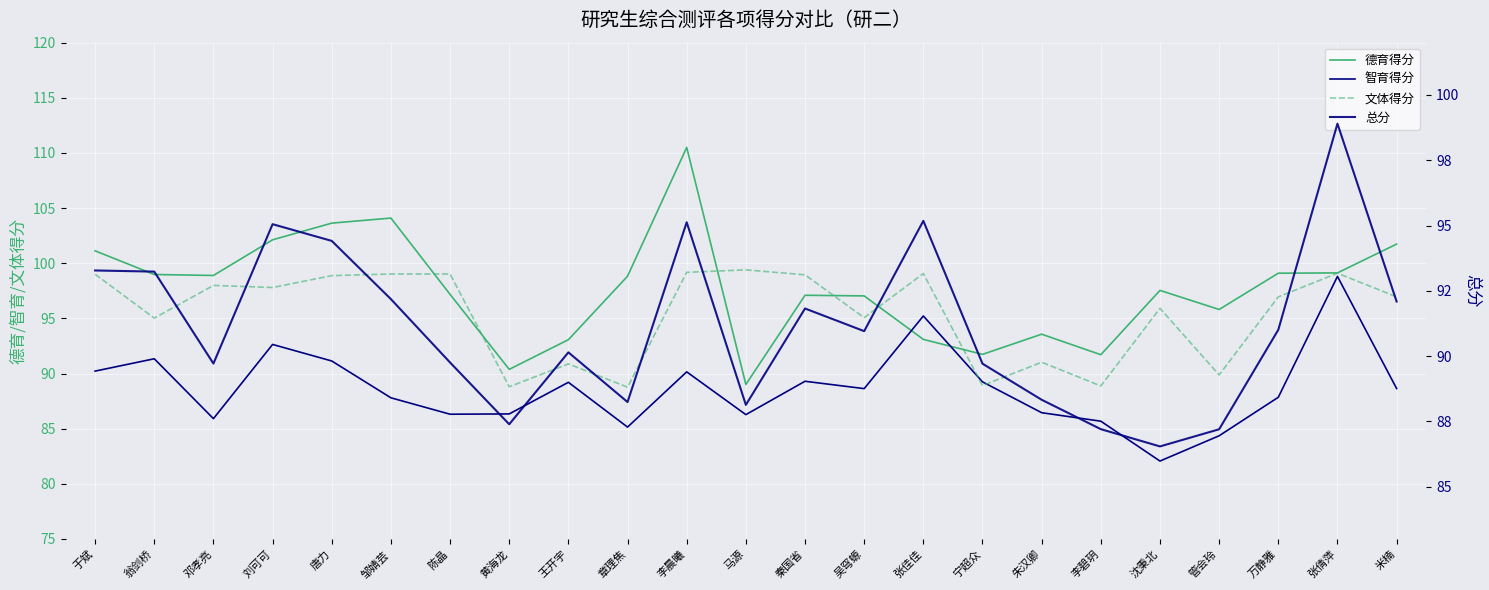

What is the value of the 智育得分 point at the 13th from the left?

89.3